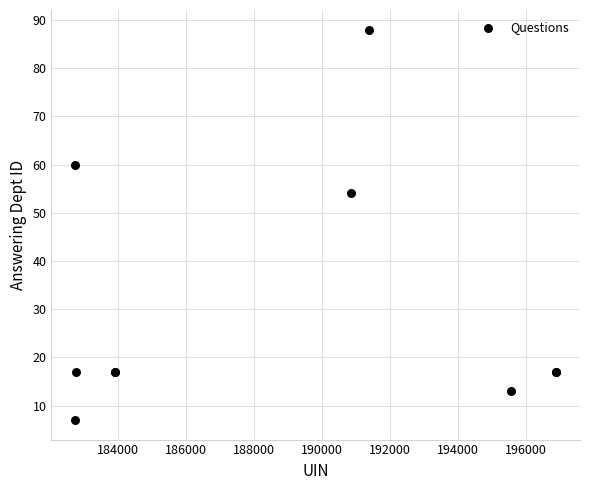

What Y value in the scatter plot is closest to 47?

54